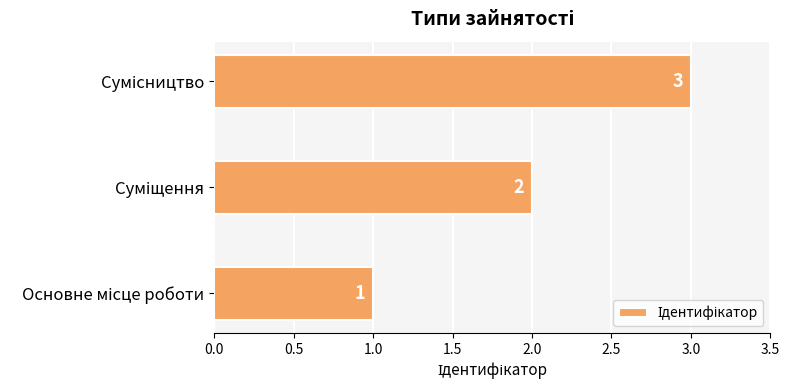

How many values are between 1 and 3?

3